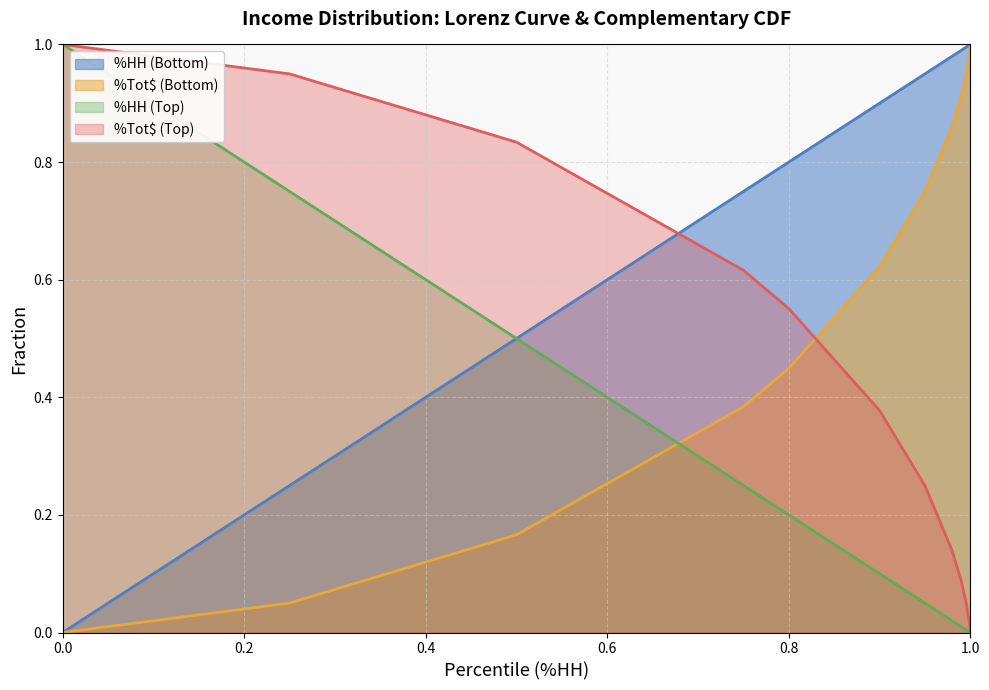

What is the difference between the %Tot$ (Bottom) values at 0.8 and 0.995?

0.5